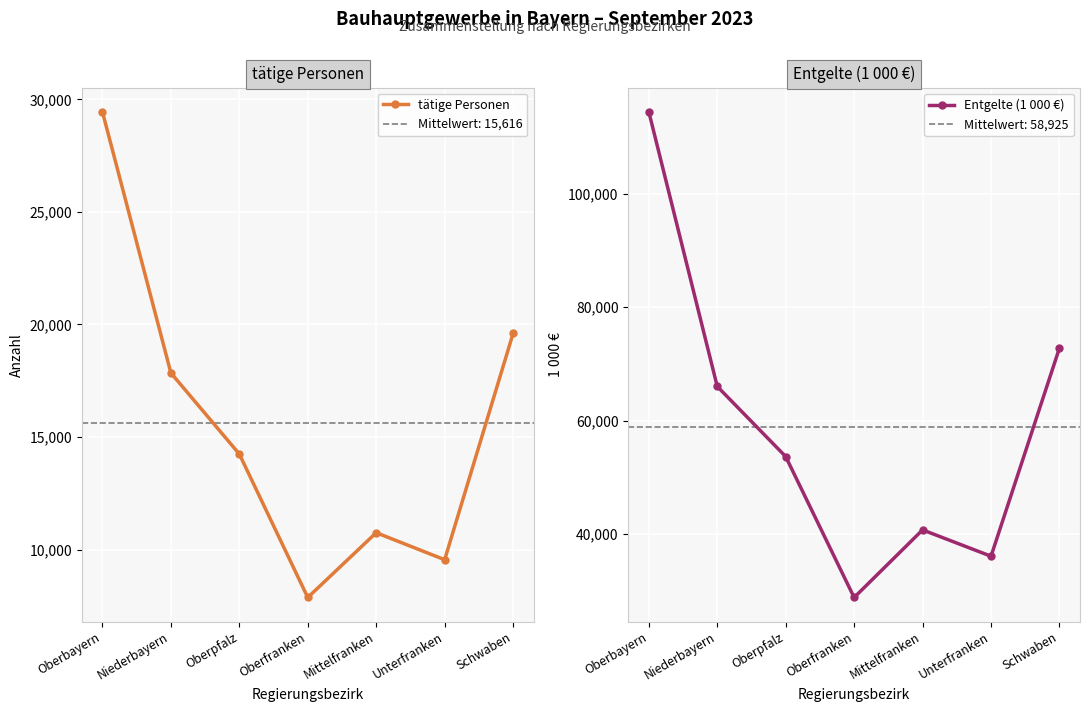

What value does the Entgelte (1 000 €) series have at Schwaben?

72778